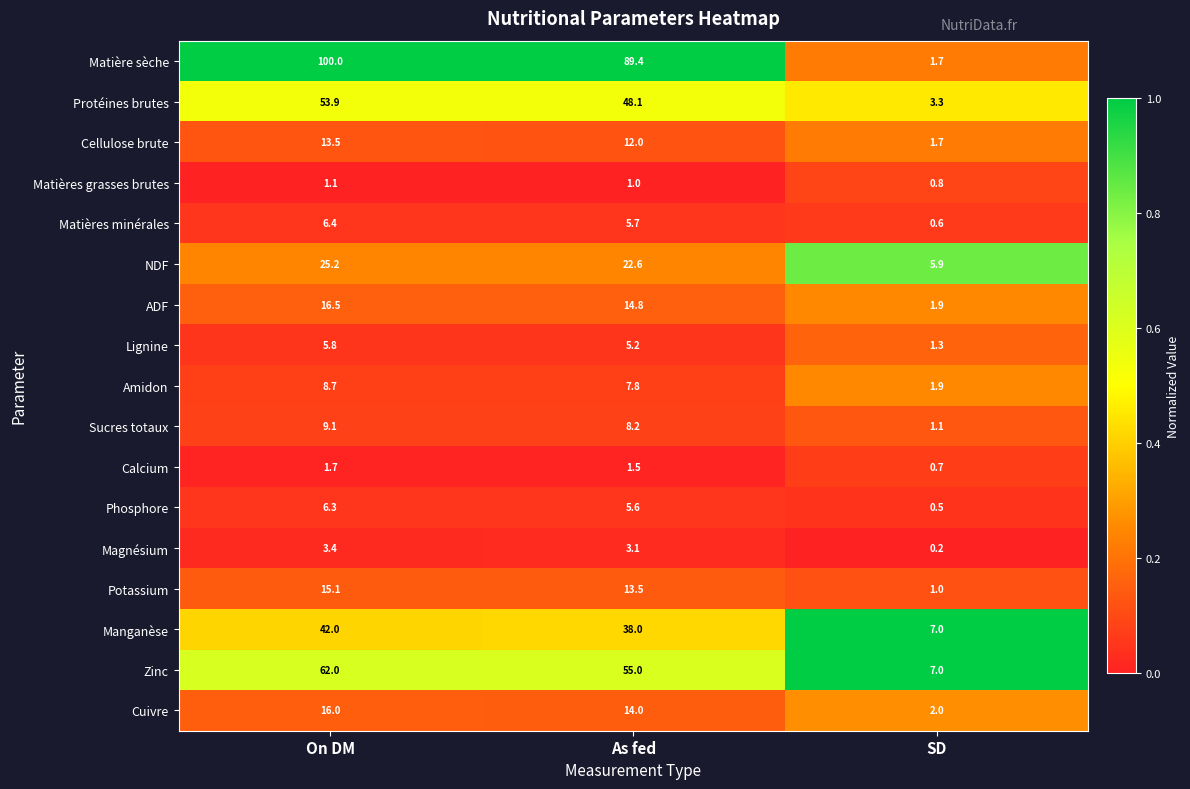

What is the average value of the Cellulose brute series?

9.1